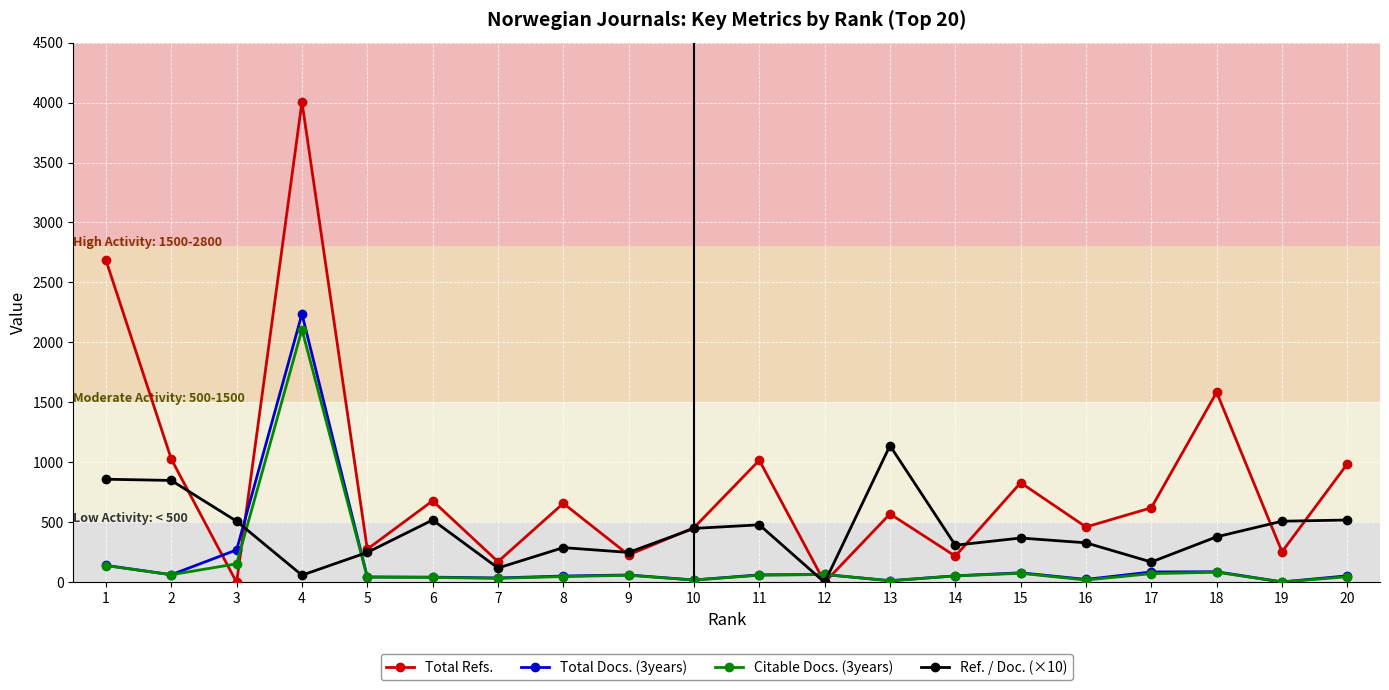

What is the value of the Total Refs. point at the 5th from the left?

277